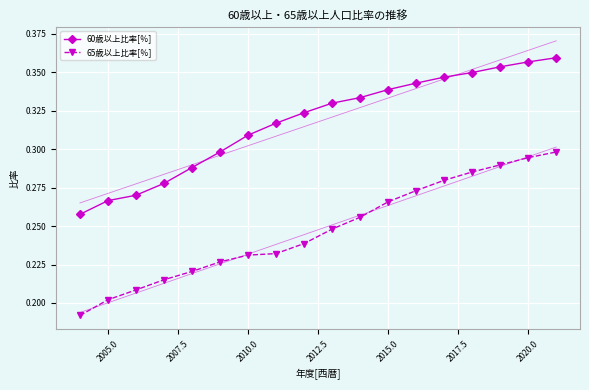

True or false: 65歳以上比率[％] and 60歳以上比率[％] cross at least once.

False